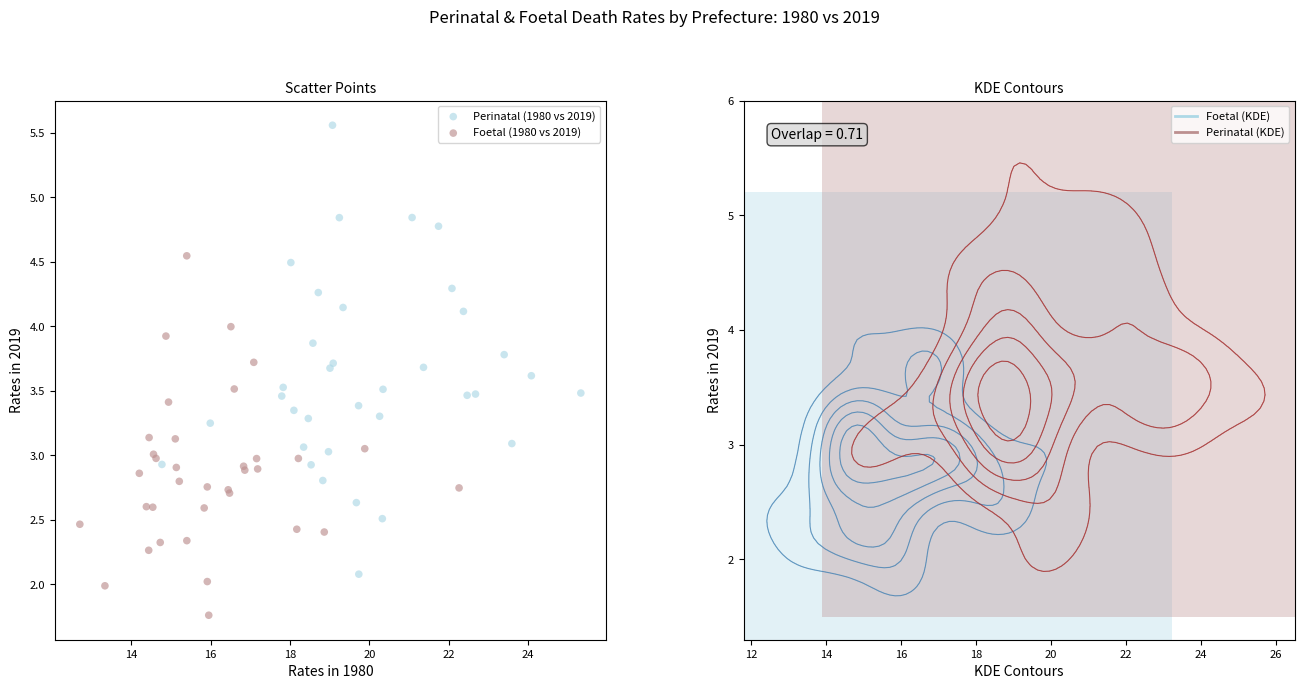

Which series has the widest spread of Y values?

Perinatal (1980 vs 2019)